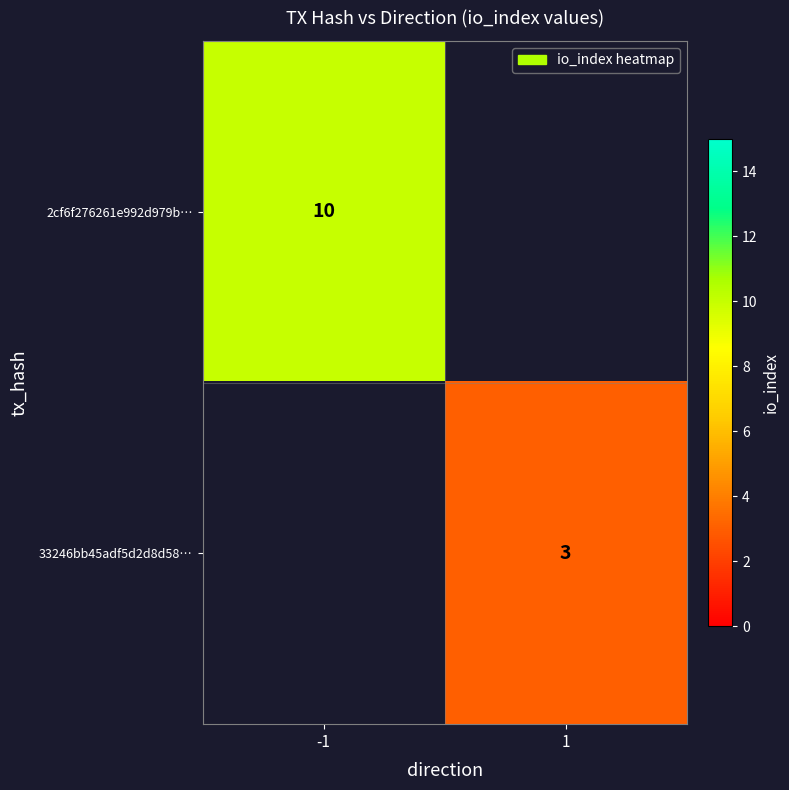

How many series are shown in this chart?

2